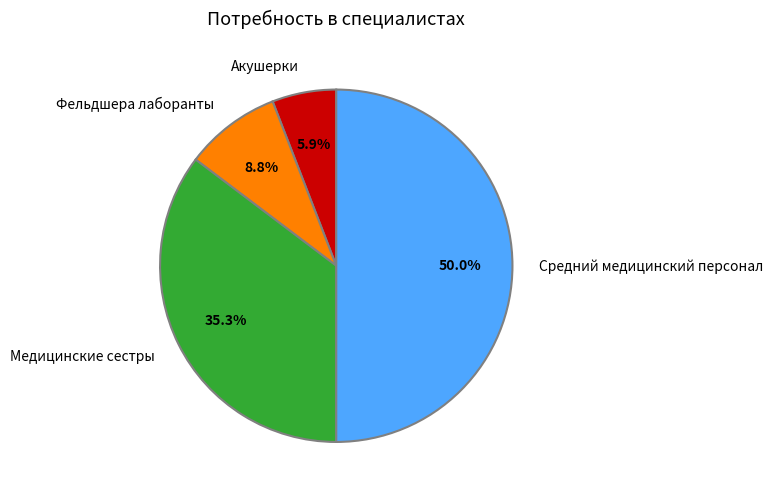

What percentage is NOT represented by Акушерки?

94.1%